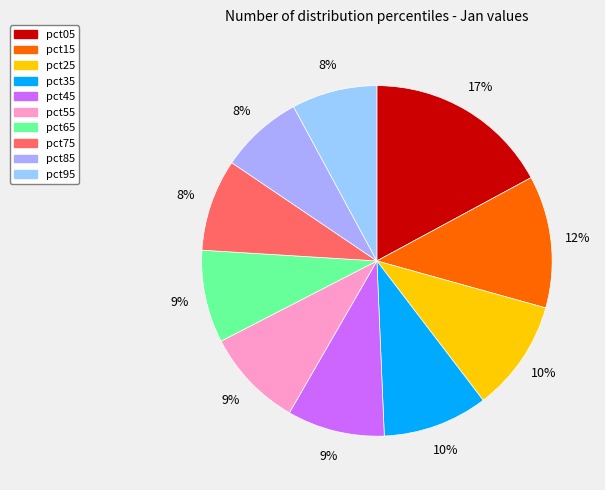

What is the total percentage of pct95 and pct55?

17.0%